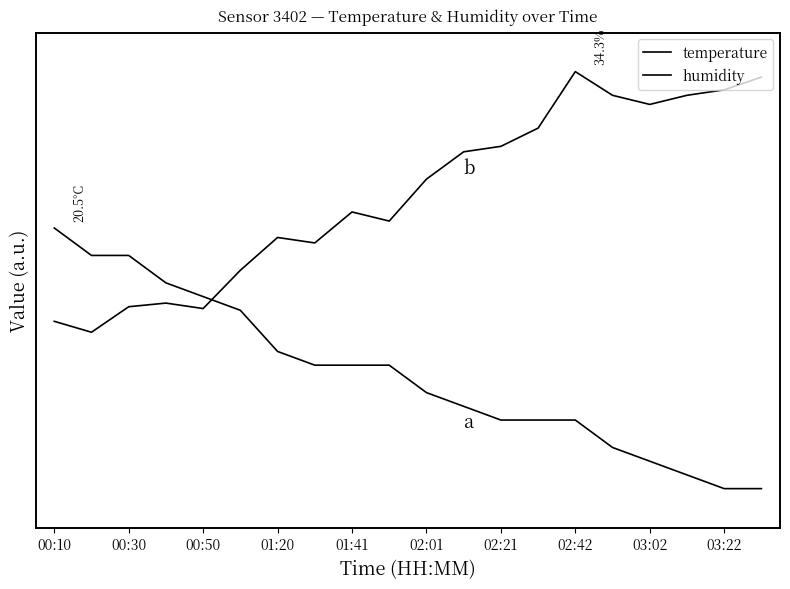

In humidity, how many points are lower than both neighbors (excluding endpoints)?

5